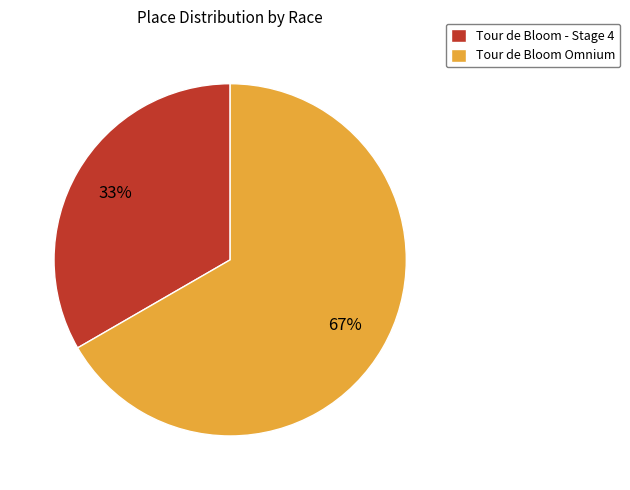

Which category has the biggest portion of the pie?

Tour de Bloom Omnium